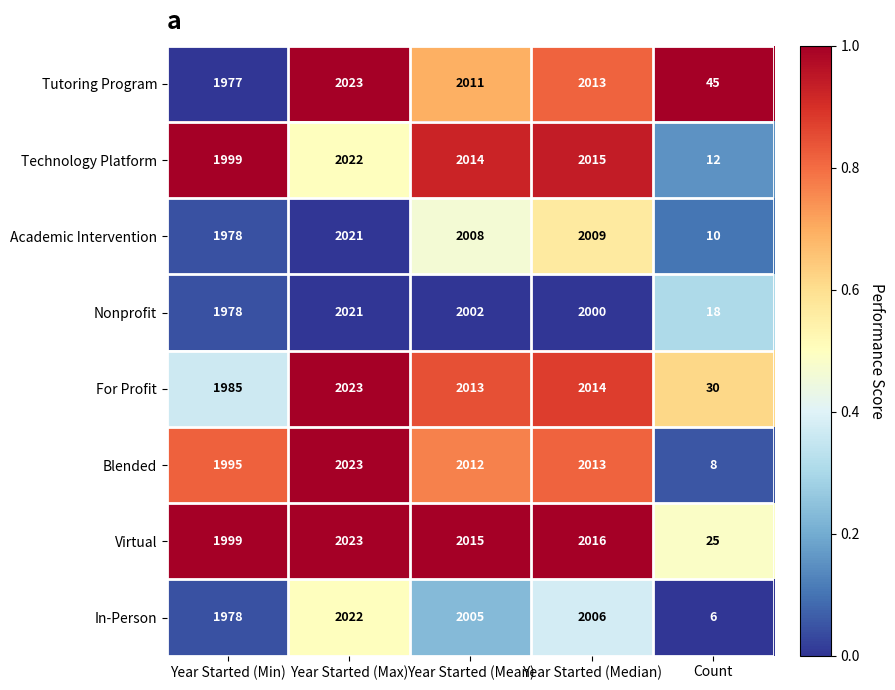

What is the maximum value for Tutoring Program?

2023